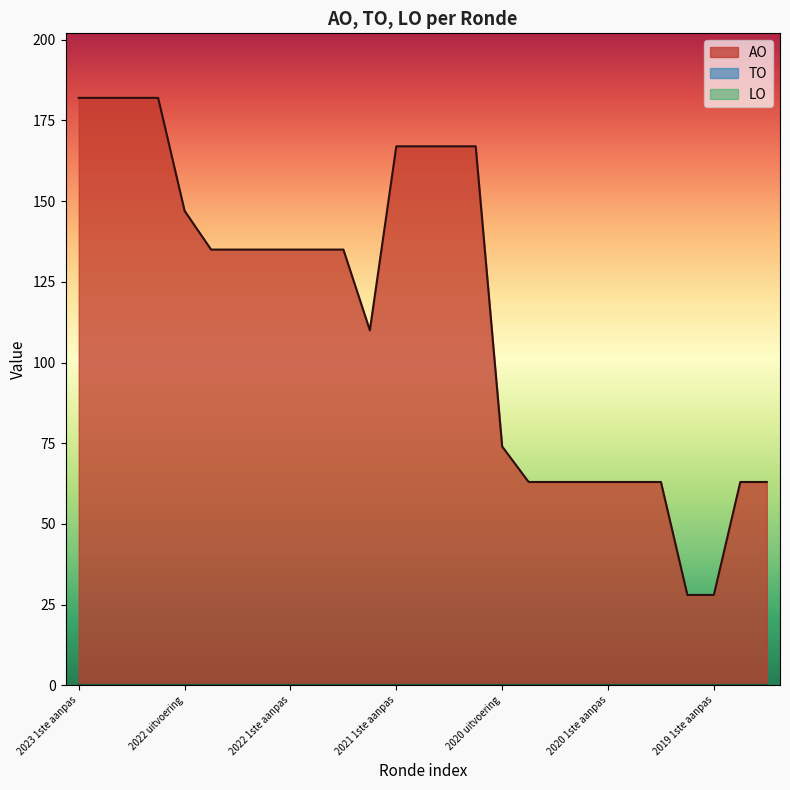

Rank the series by their maximum value, from lowest to highest.

TO, LO, AO